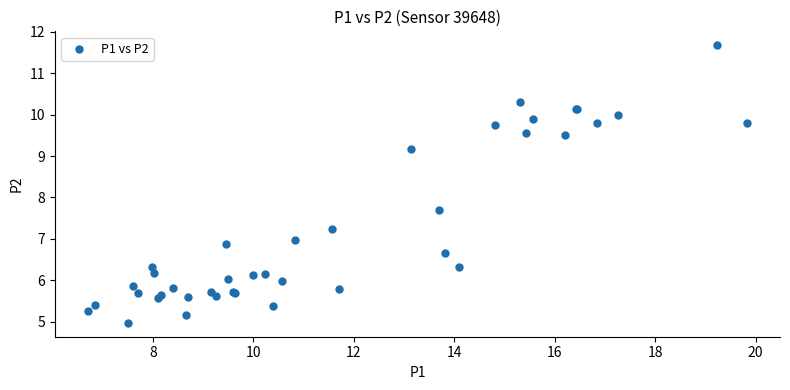

What Y value in the scatter plot is closest to 8?

7.7